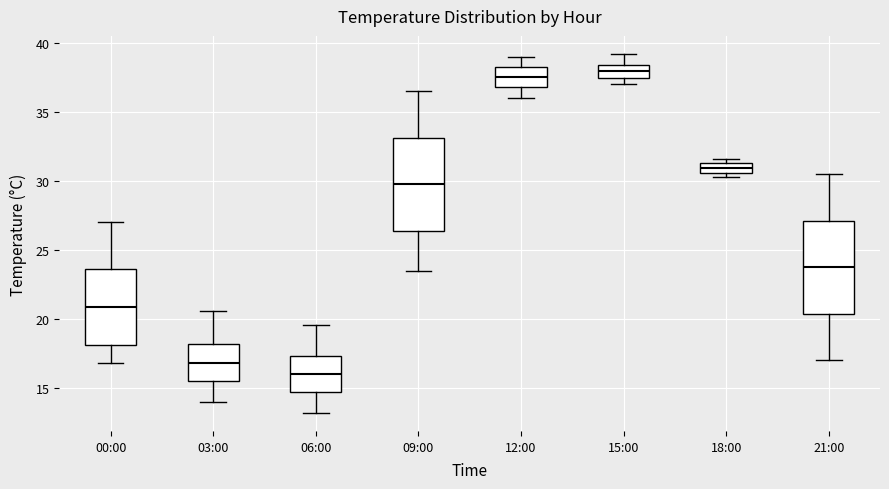

Where is the lower edge of the box for 00:00 on the y-axis? The values are not printed on the chart, so give them approximately, as read against the axis.

18.0